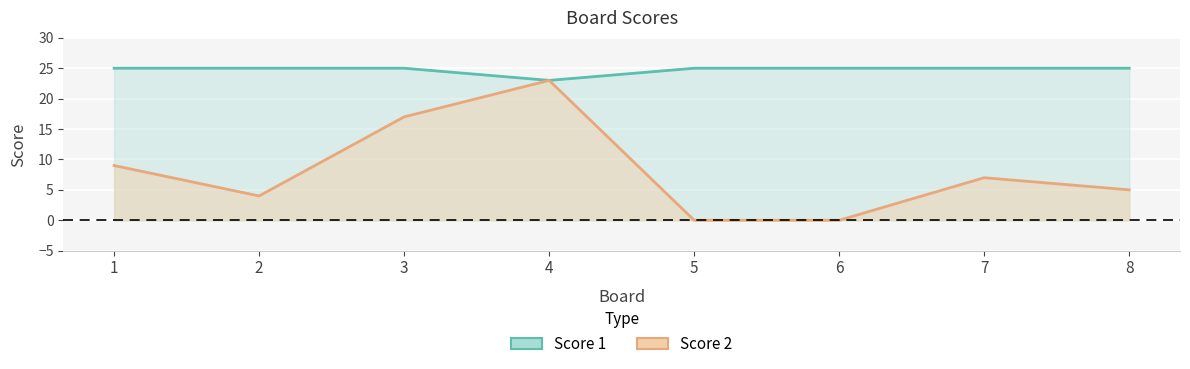

Reading right to left, transcribe all the data shown in this chart.

Score 1: 8=25	7=25	6=25	5=25	4=23	3=25	2=25	1=25
Score 2: 8=5	7=7	6=0	5=0	4=23	3=17	2=4	1=9